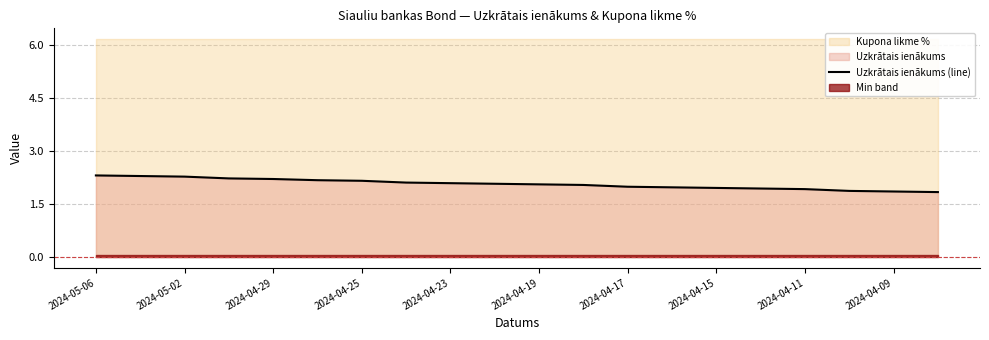

What is the sum of all values?

41.2